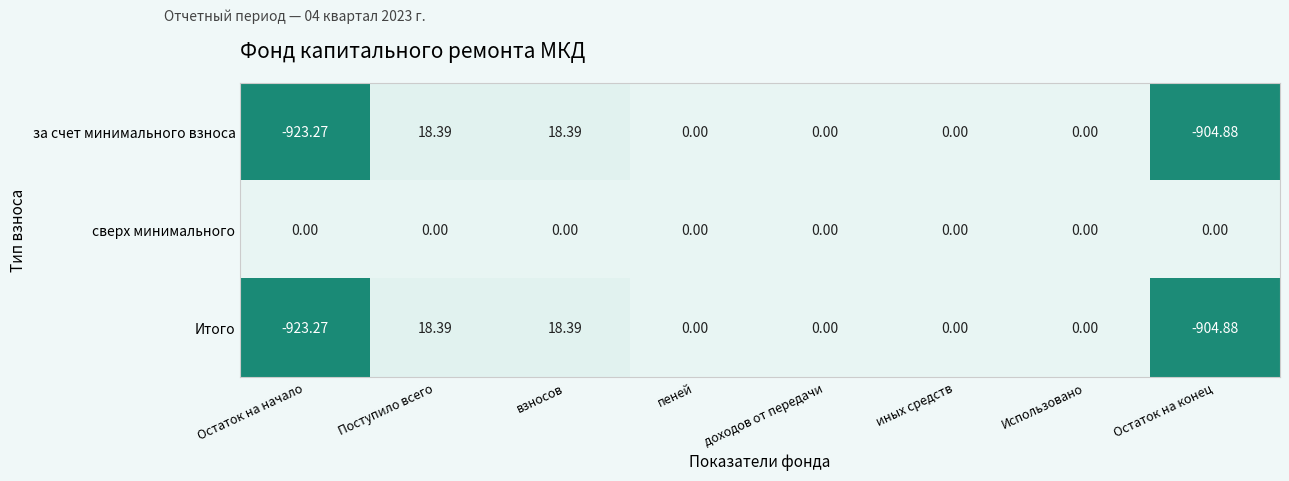

Is the value of Итого at Поступило всего greater than the value of за счет минимального взноса at пеней?

Yes